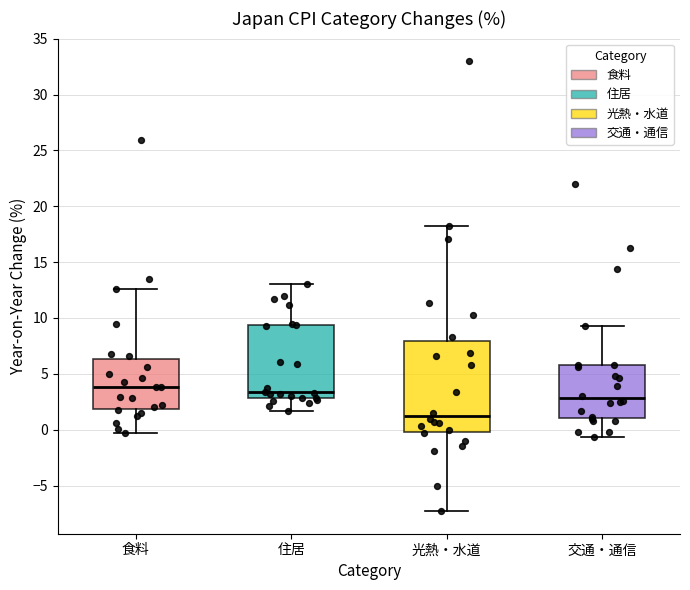

Reading left to right, transcribe this box plot: for each box, give where its median line is, the range the box spans, and where its two whiskers end, as read against the y-axis. The values are not printed on the chart, so give them approximately, as read against the axis.

食料: median 4.0, box 2.0 to 6.5, whiskers -0.5 to 12.5
住居: median 3.5, box 3.0 to 9.5, whiskers 1.5 to 13.0
光熱・水道: median 1.5, box 0.0 to 8.0, whiskers -7.5 to 18.0
交通・通信: median 3.0, box 1.0 to 6.0, whiskers -0.5 to 9.5